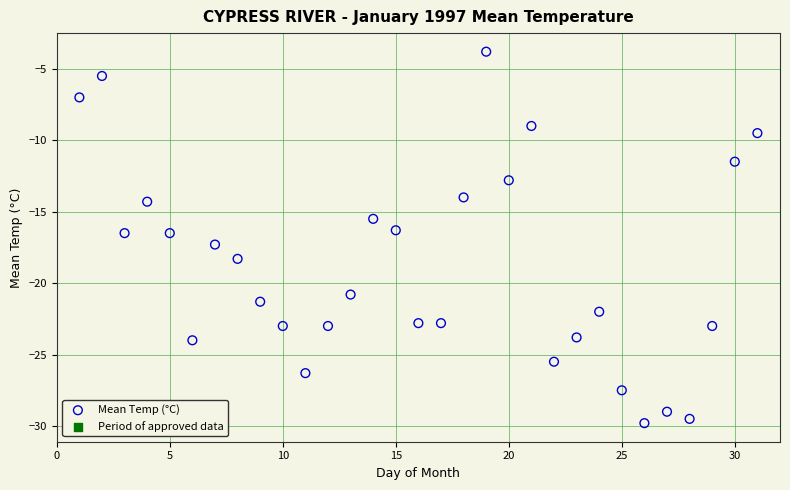

What is the range of X values (max minus min)?

30.0